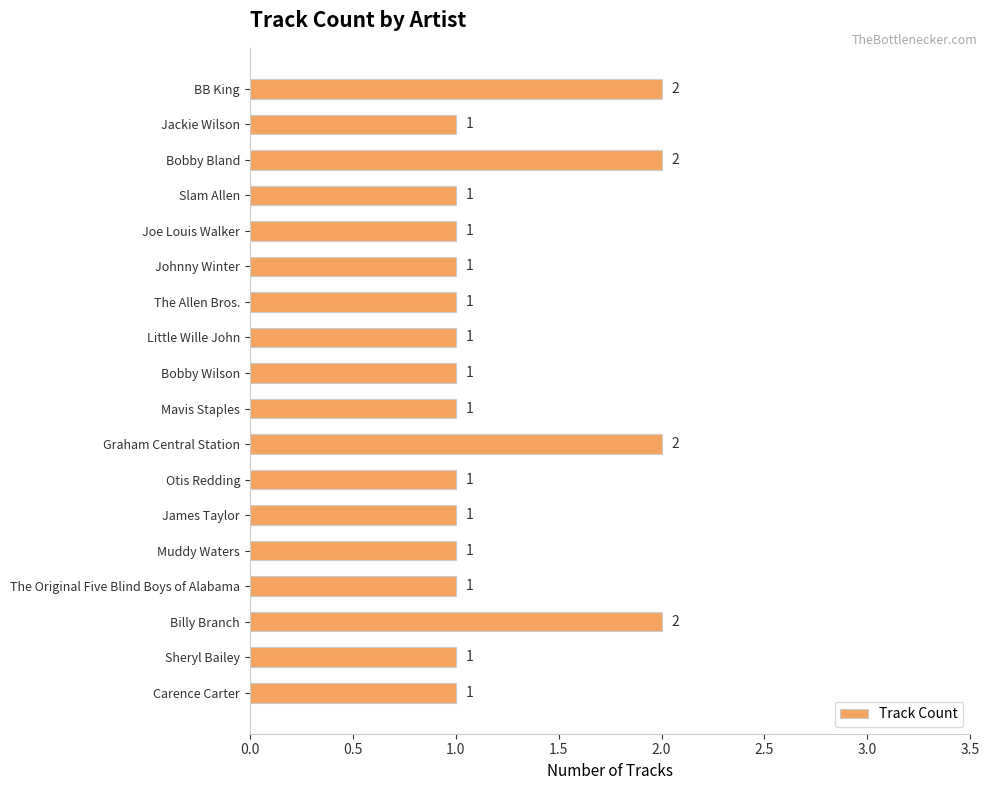

Is it true that the value at Otis Redding is 2?

False